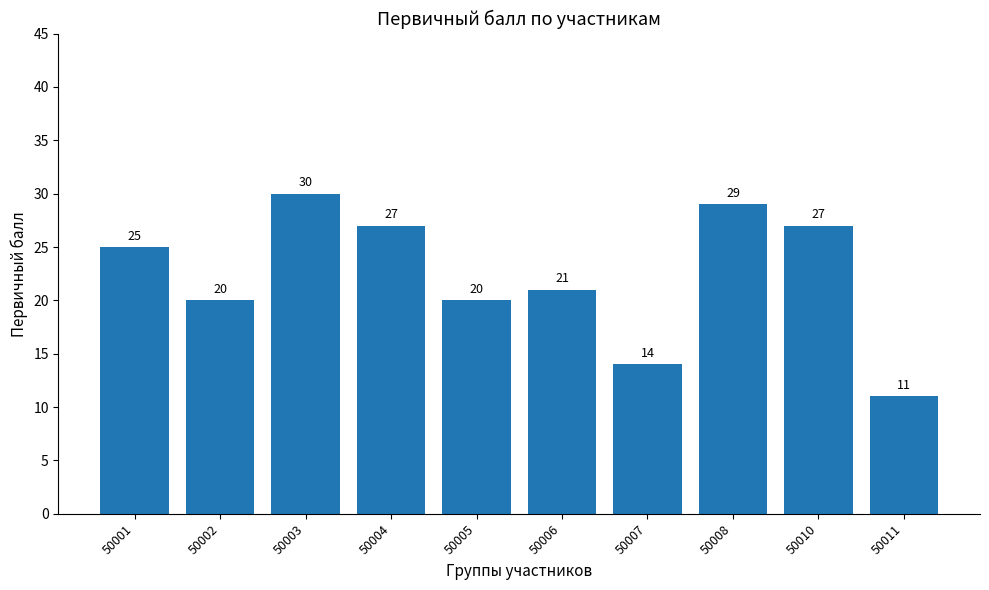

What is the change in value from 50006 to 50010?

+6